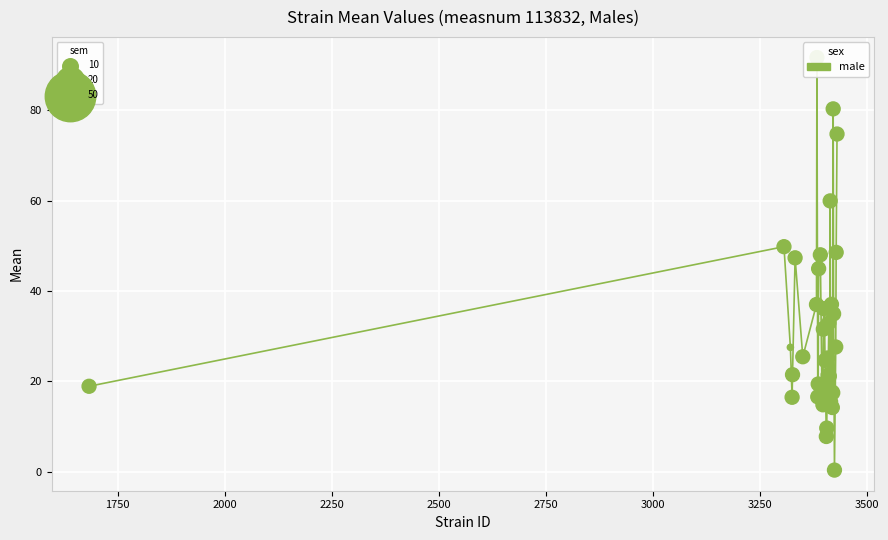

What is the greatest value displayed?

91.7